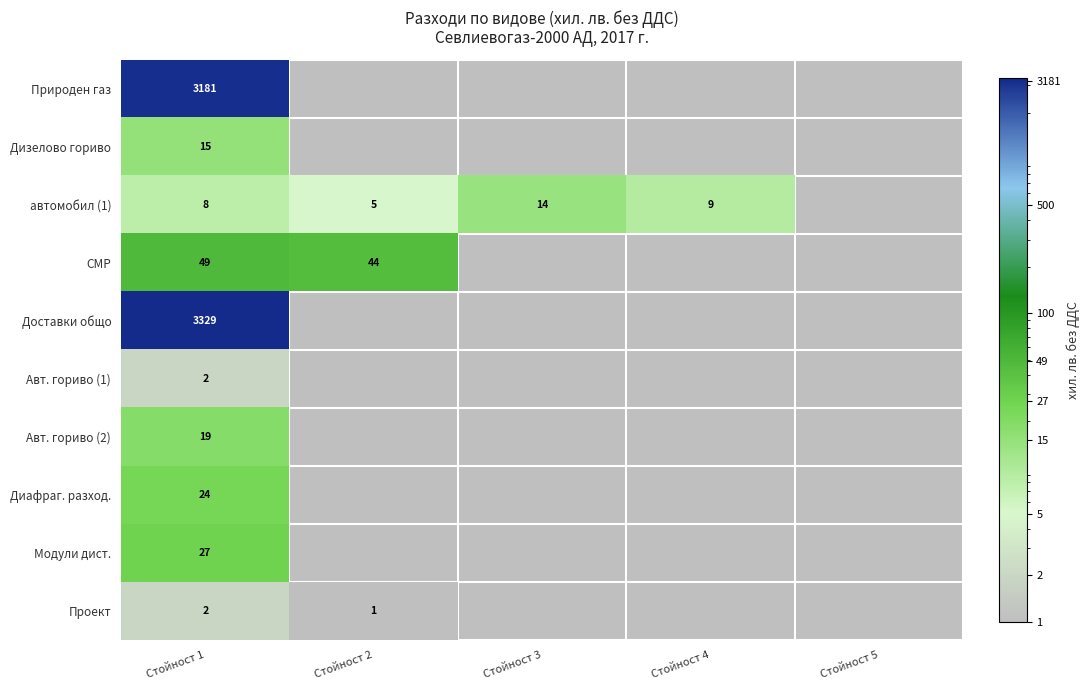

True or false: СМР has a value of 19.3 at Стойност 1.

False